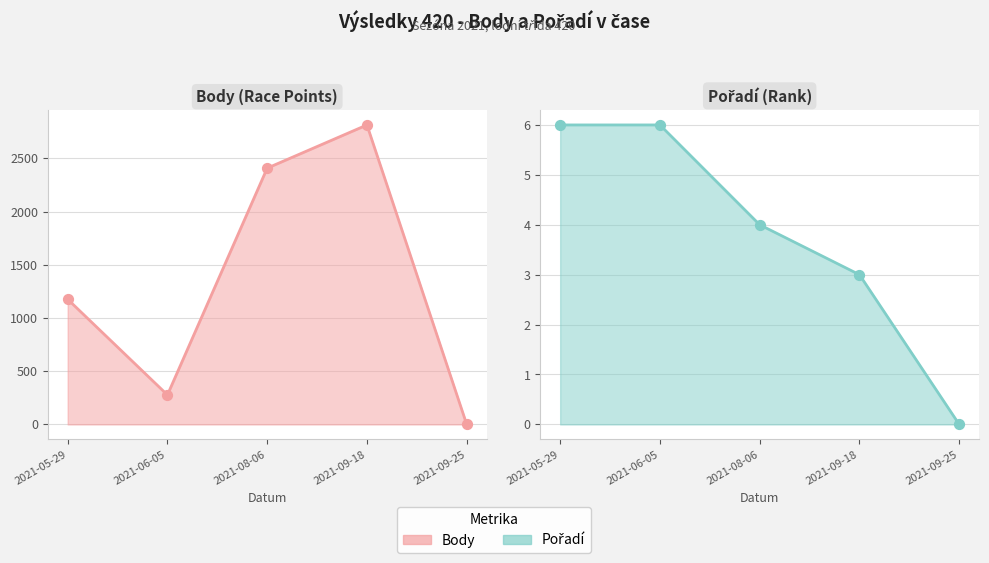

Which series has the largest Y range (max minus min)?

Body (Race Points) line